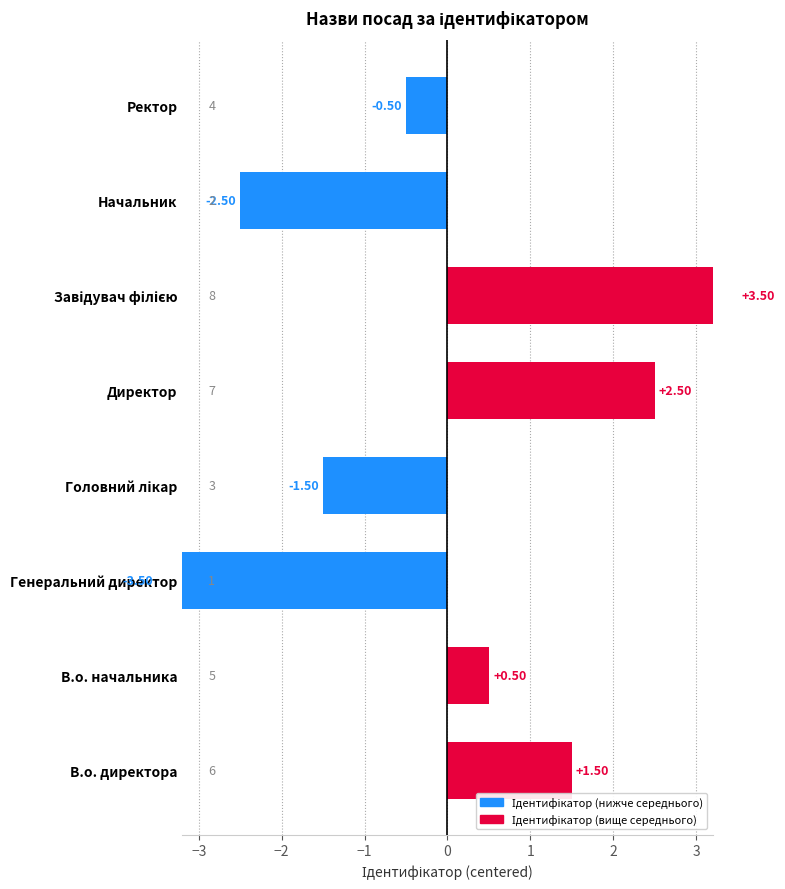

At which category does the chart reach its peak across all series?

Завідувач філією